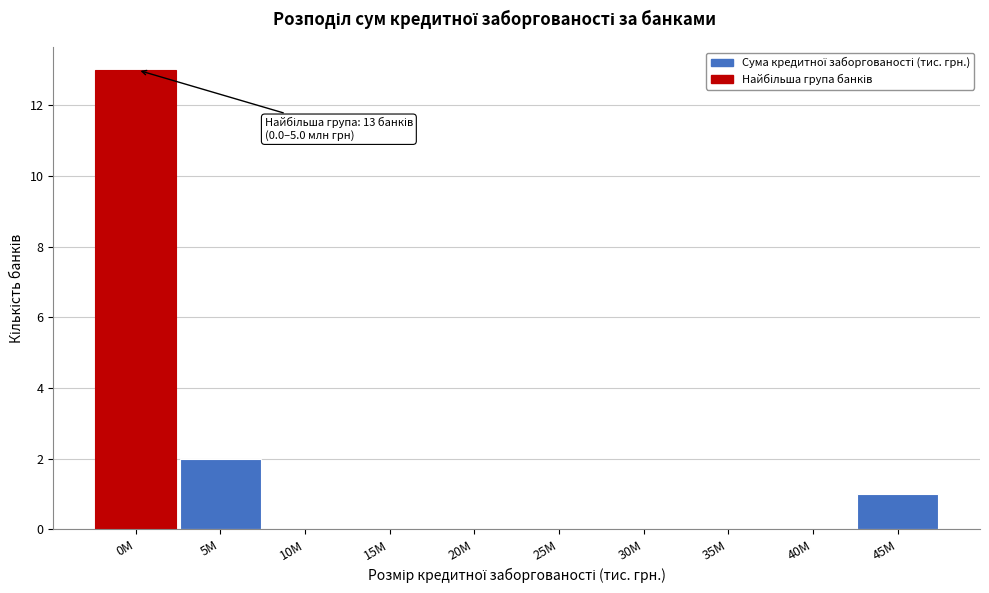

Reading right to left, extract all data points from this chart.

45M=1	40M=0	35M=0	30M=0	25M=0	20M=0	15M=0	10M=0	5M=2	0M=13